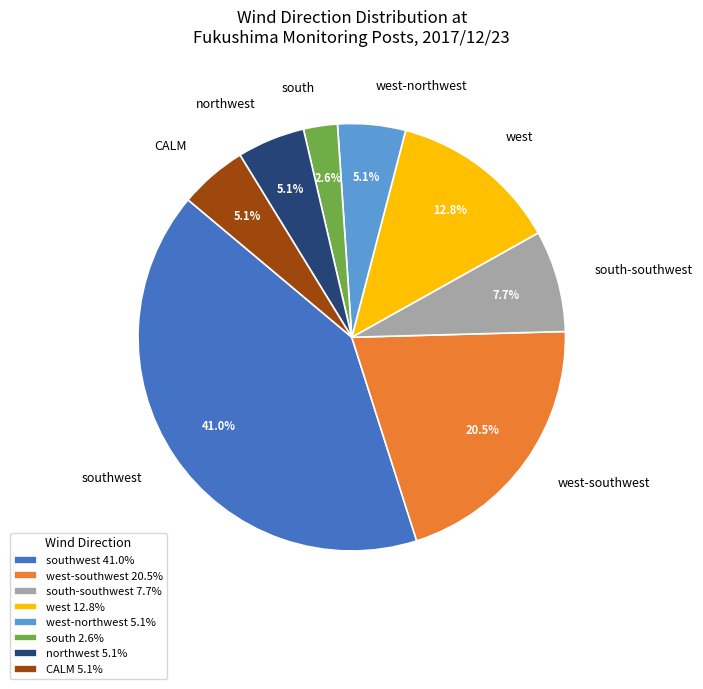

What percentage is the southwest slice, to the nearest percent?

41%